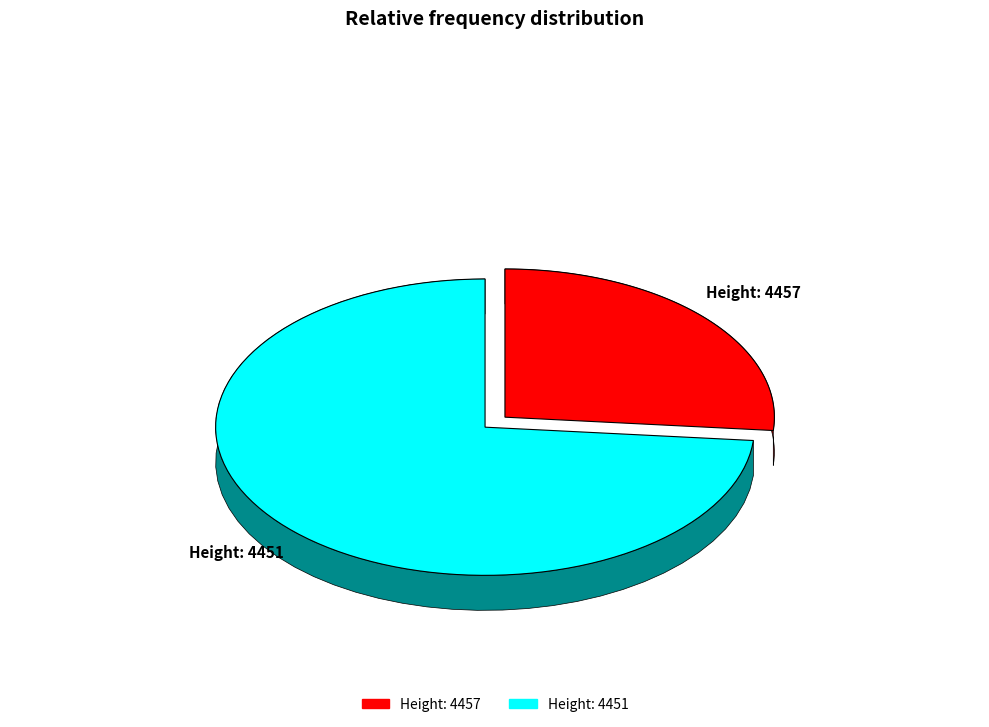

To the nearest percent, what portion does 4451 represent?

74%